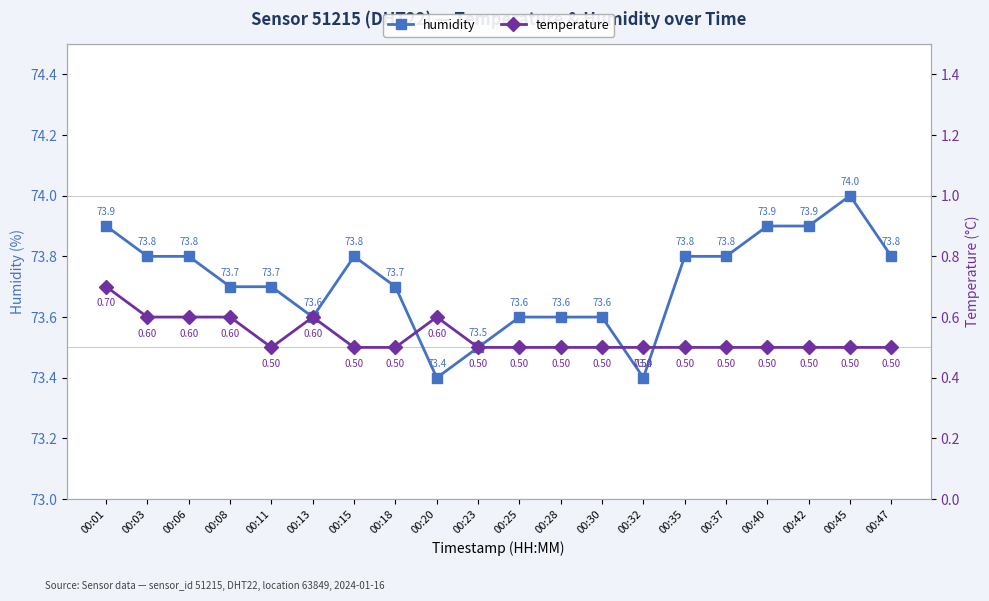

Reading left to right, list all the values displayed in this chart.

humidity: 73.9	73.8	73.8	73.7	73.7	73.6	73.8	73.7	73.4	73.5	73.6	73.6	73.6	73.4	73.8	73.8	73.9	73.9	74.0	73.8
temperature: 0.7	0.6	0.6	0.6	0.5	0.6	0.5	0.5	0.6	0.5	0.5	0.5	0.5	0.5	0.5	0.5	0.5	0.5	0.5	0.5